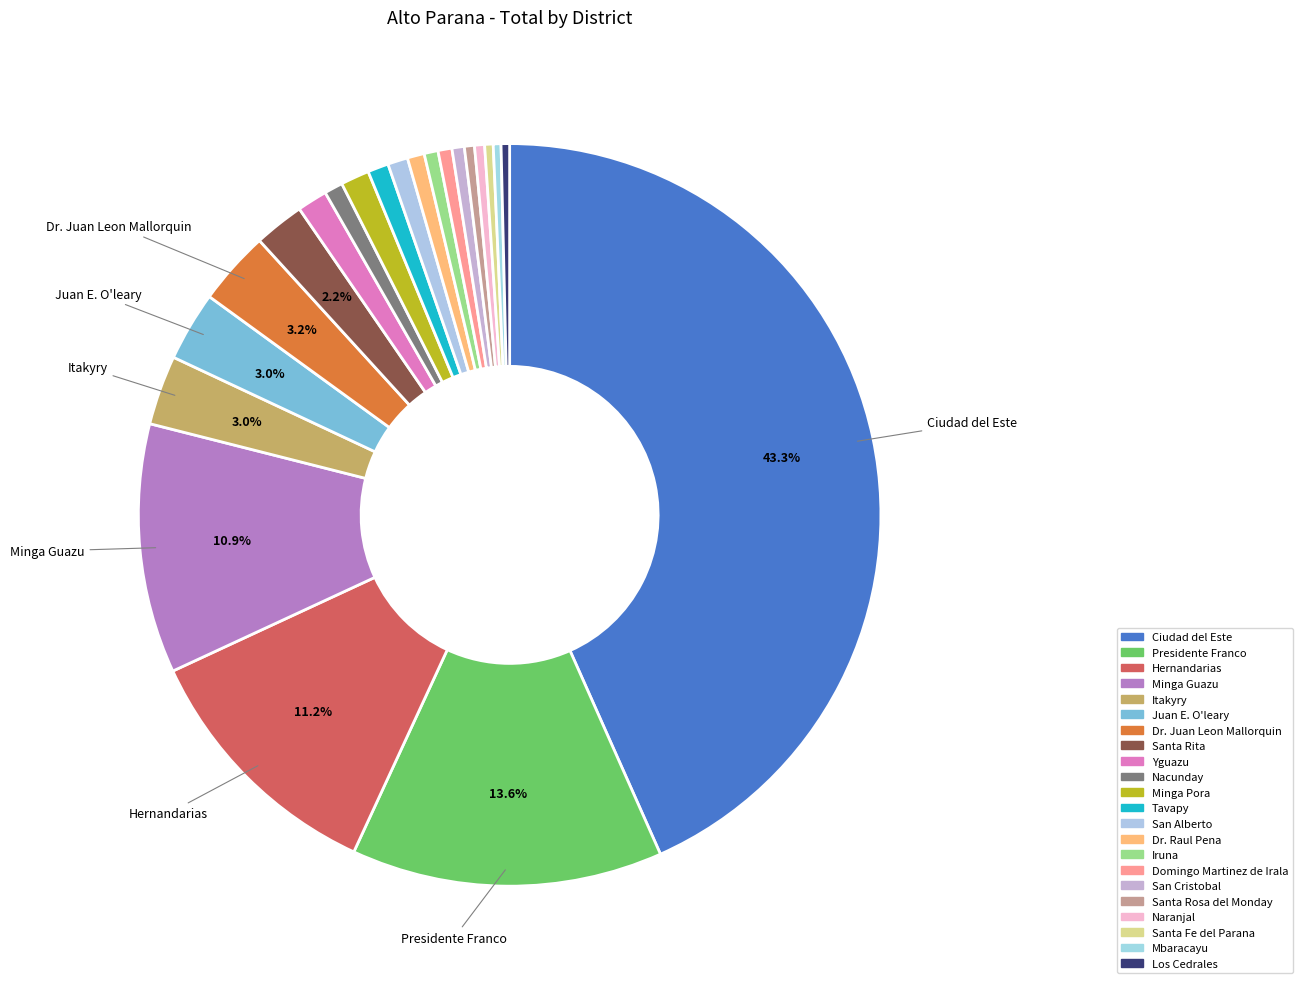

Does any single category account for the majority?

No